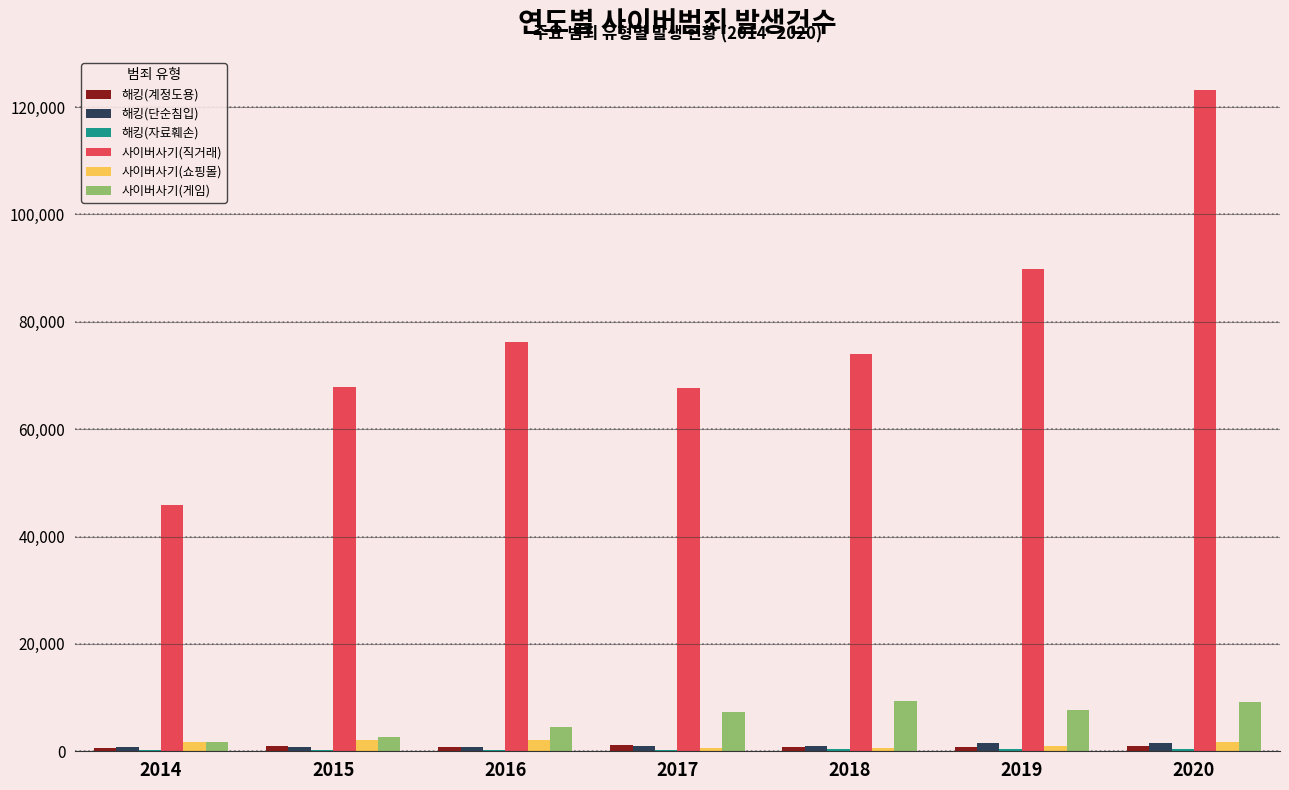

The 사이버사기(직거래) series shows 108793 at 2016. True or false?

False